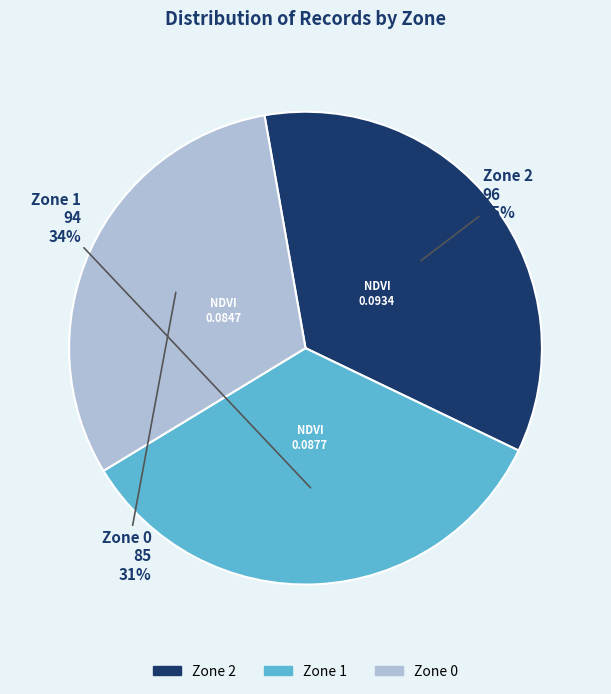

To the nearest percent, what is the combined percentage of Zone 2 and Zone 0?

66%